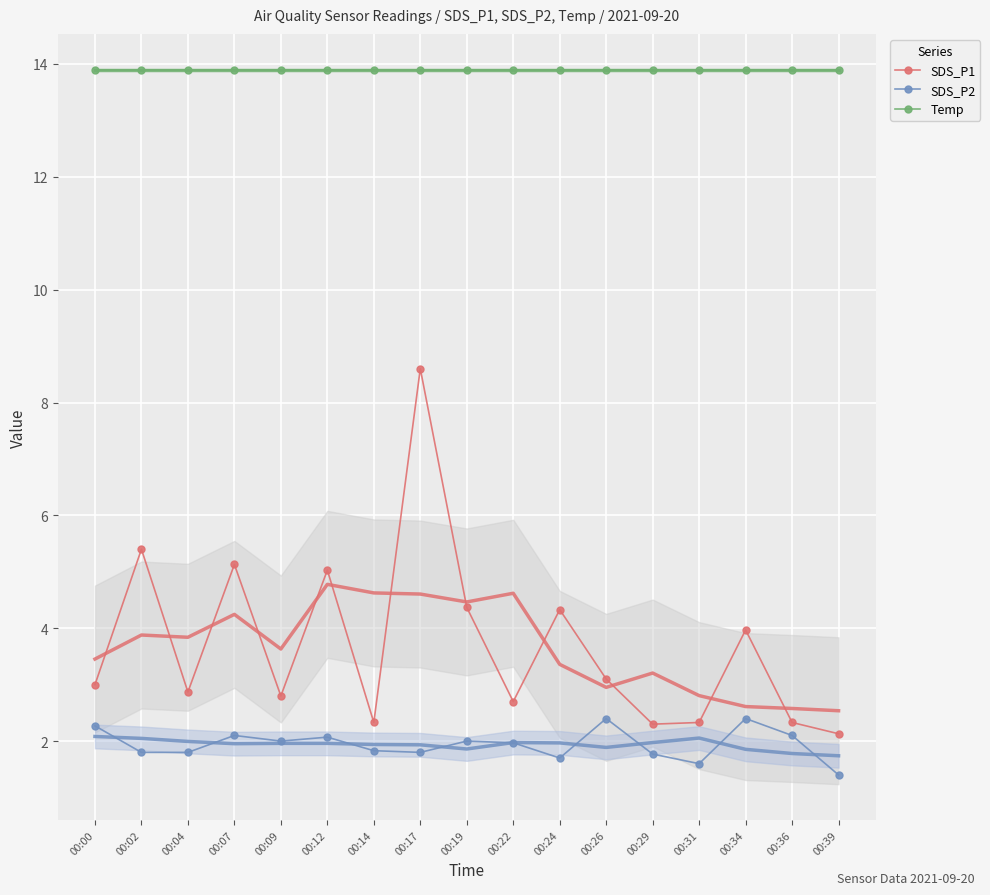

What is the value of the SDS_P2 point at the 10th from the left?

2.0